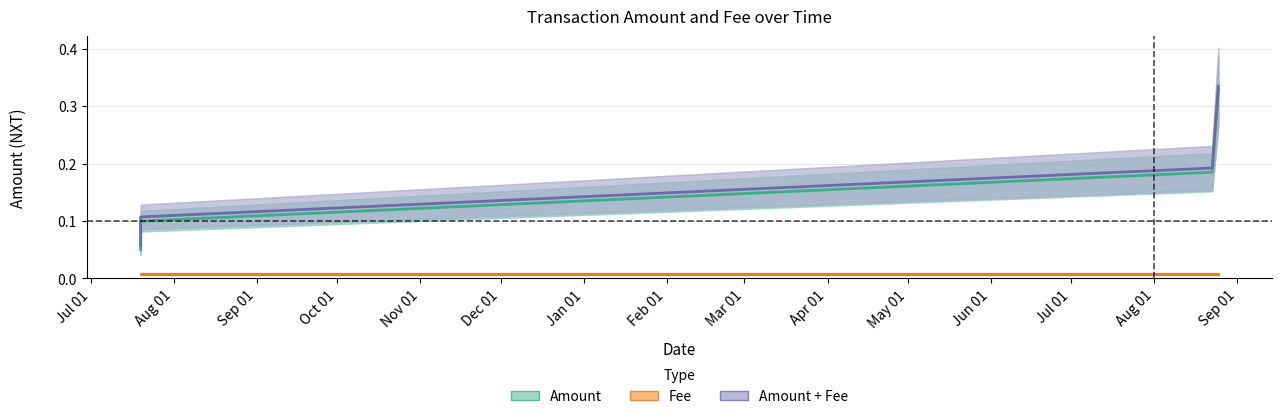

The value of Amount at Jul 01 is 0.1. True or false?

True